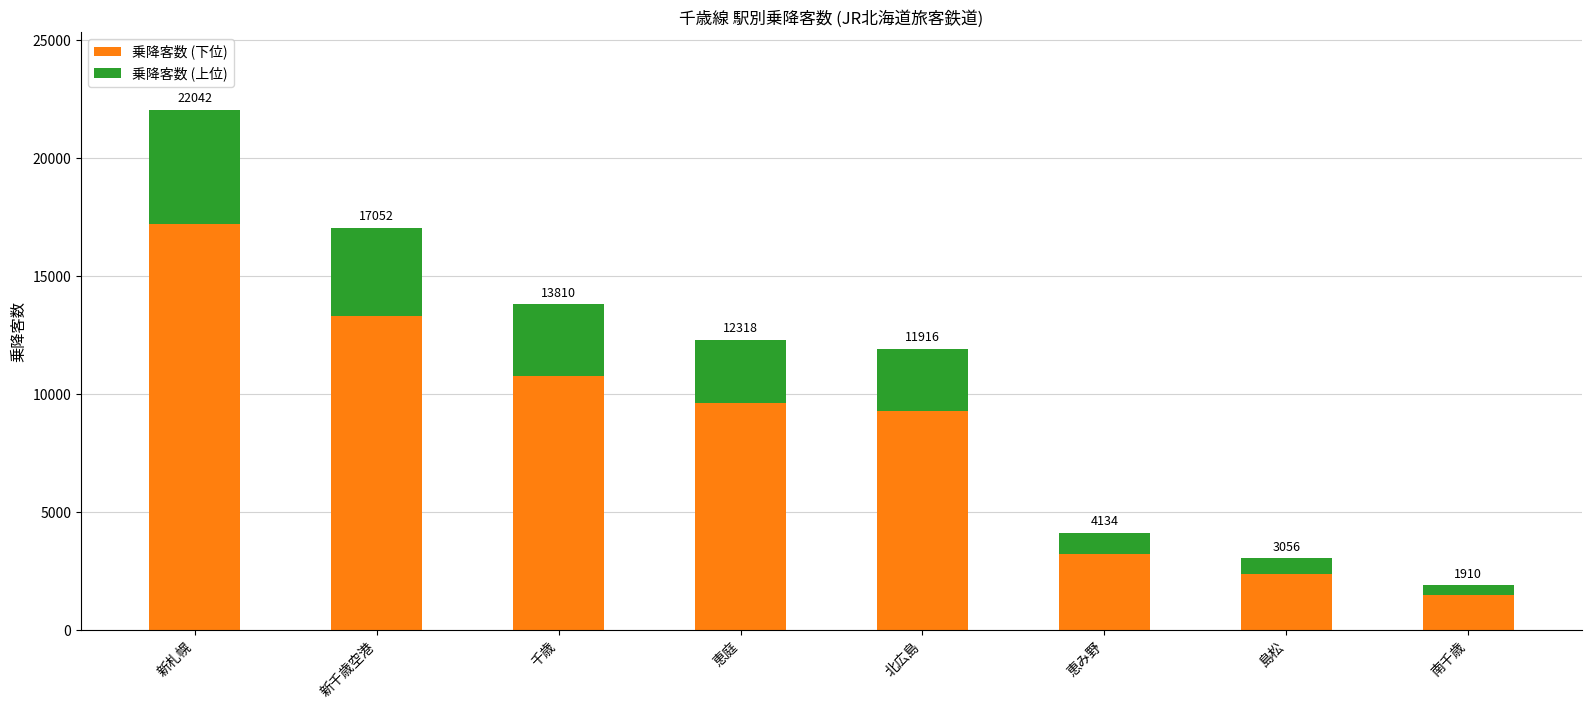

The value of 乗降客数 (上位) at 南千歳 is 647. True or false?

False